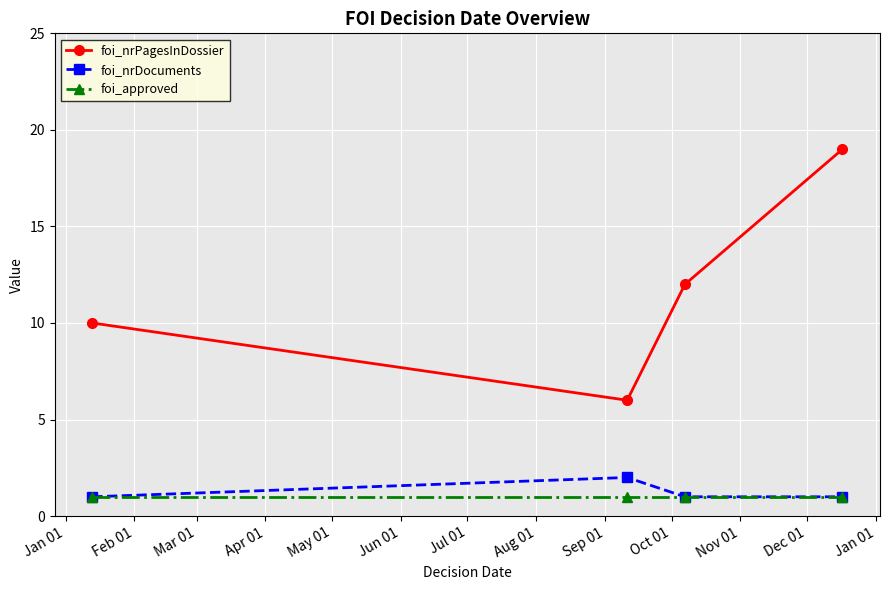

True or false: foi_nrDocuments and foi_nrPagesInDossier intersect in this chart.

False